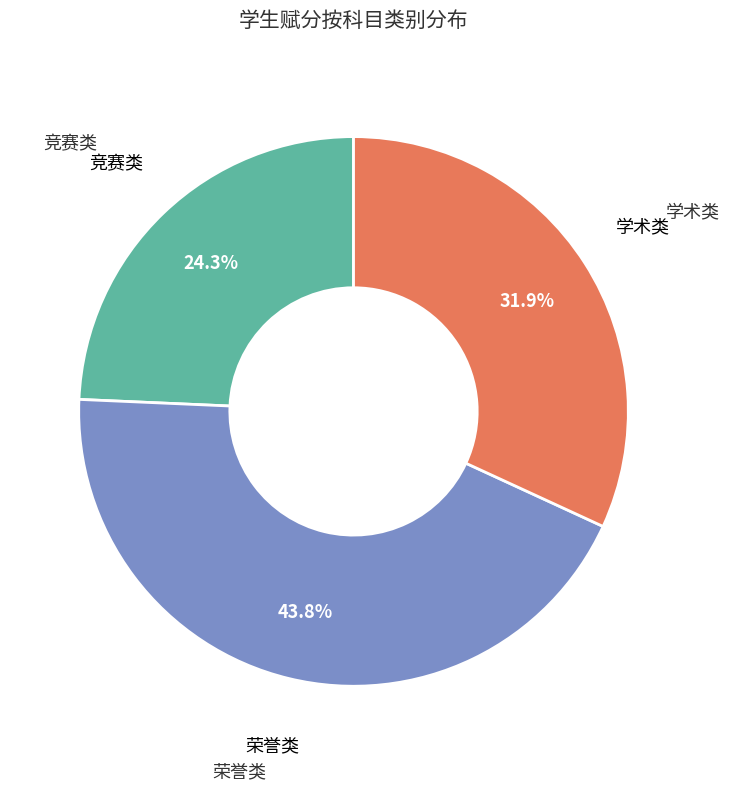

Count the number of slices in the pie.

3